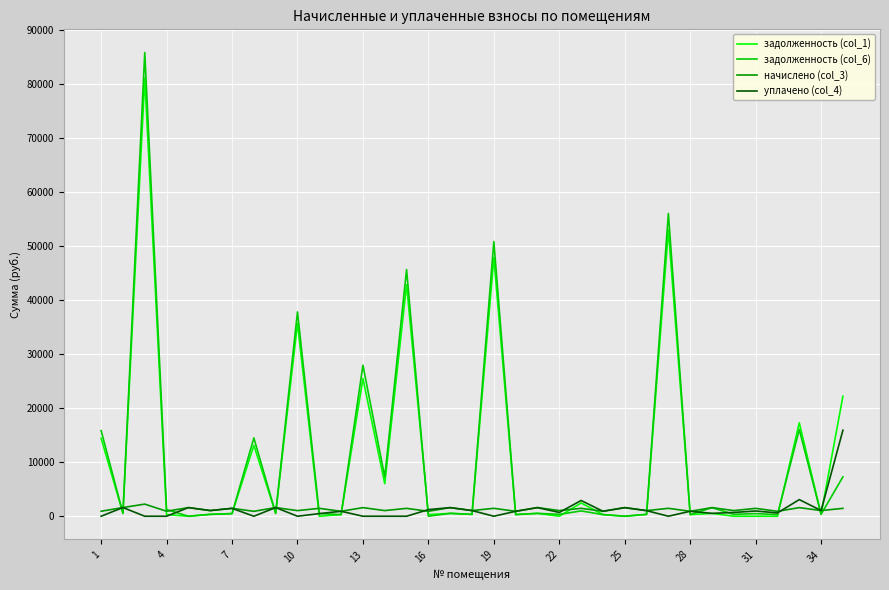

What is the maximum value for задолженность (col_6)?

85855.3